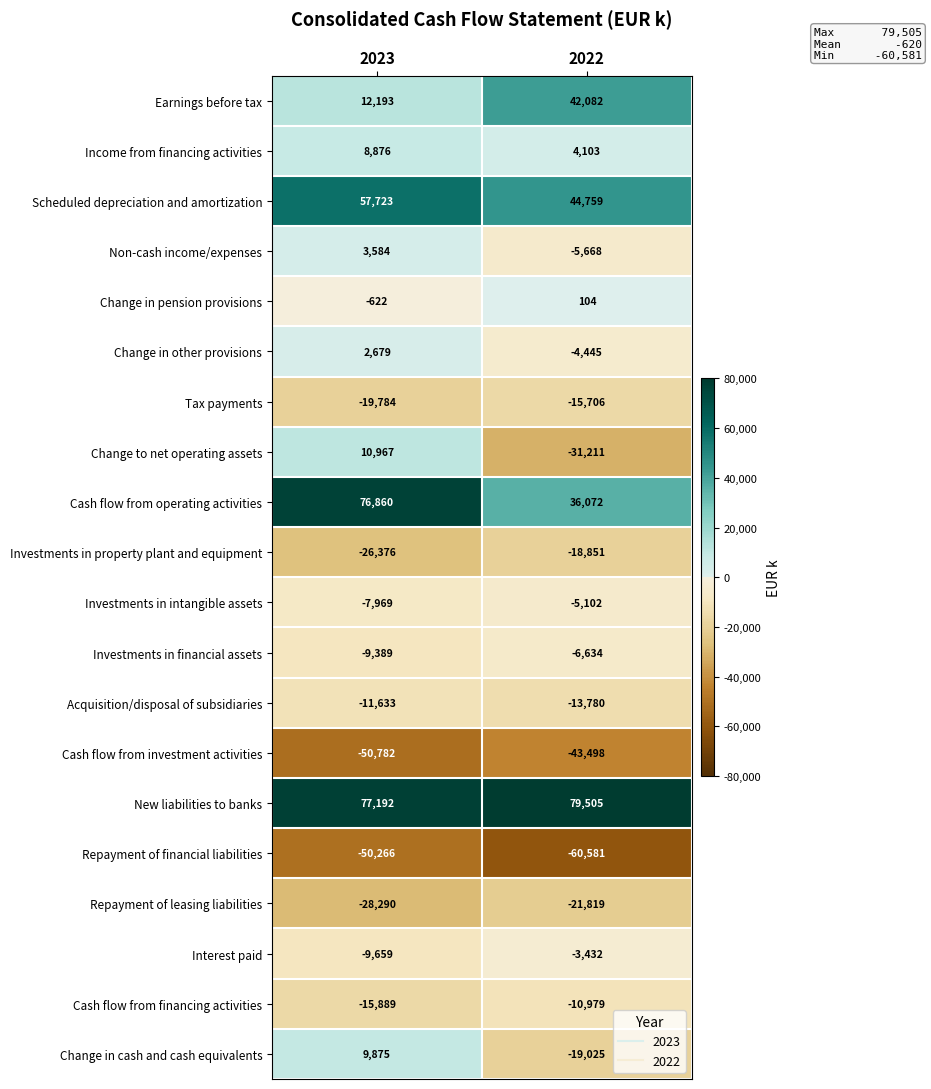

The value of Change to net operating assets at 2023 is 10967. True or false?

True